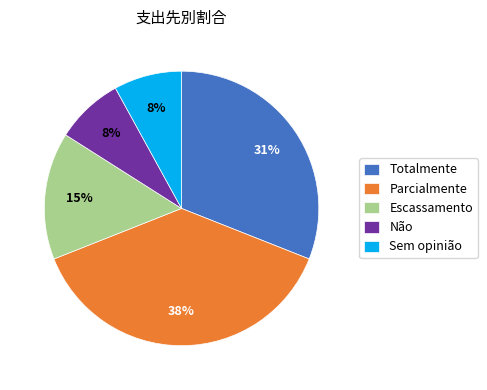

How many segments does this pie chart have?

5